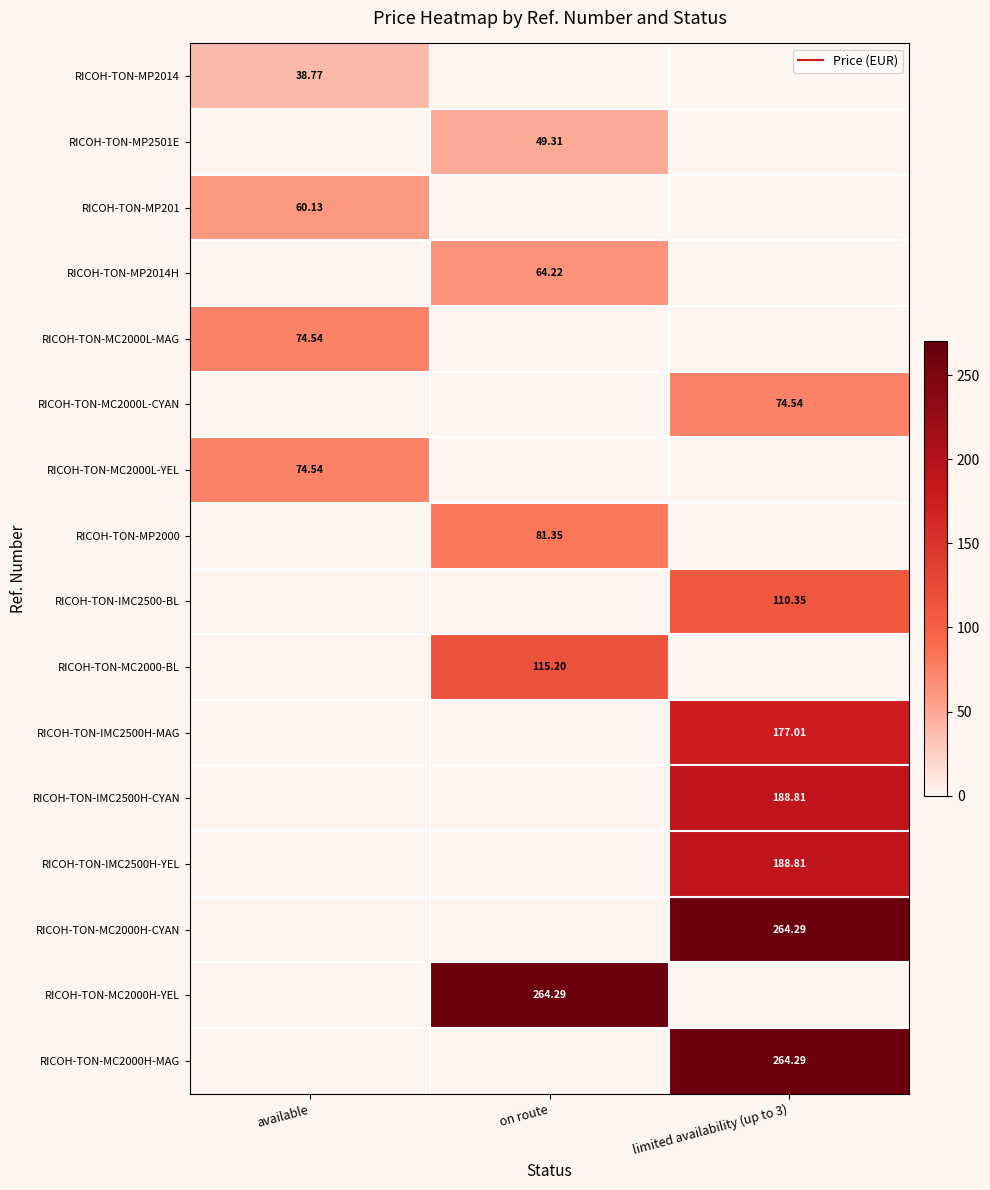

True or false: RICOH-TON-IMC2500-BL has a value of -69.8 at available.

False